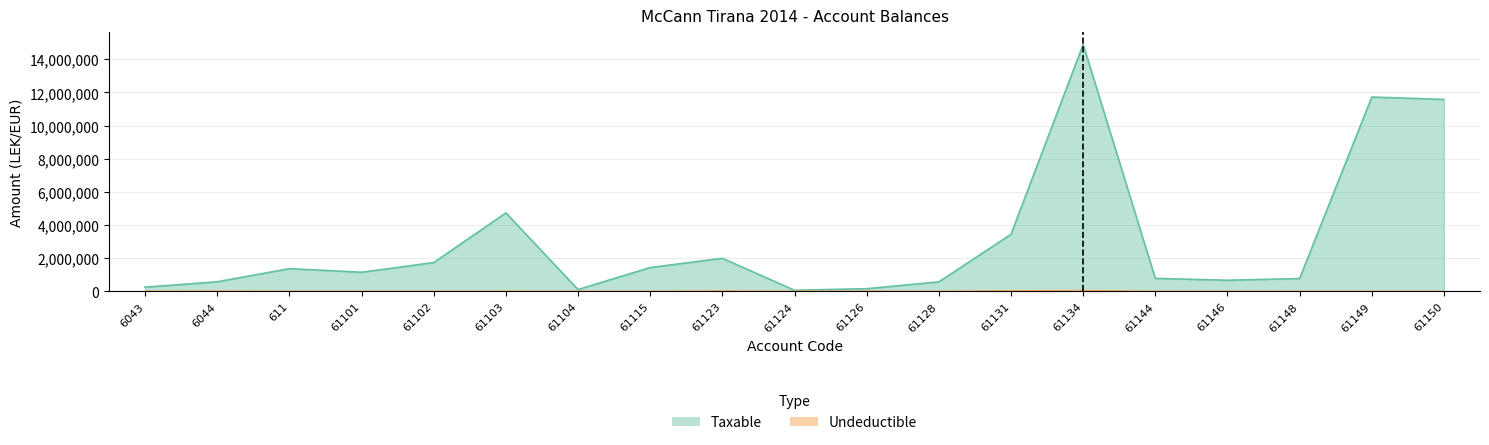

What is the label of the 8th point from the right?

61128